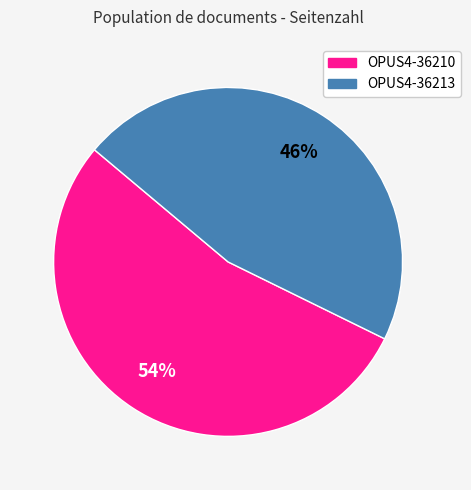

Rank the categories by value from highest to lowest.

OPUS4-36210, OPUS4-36213